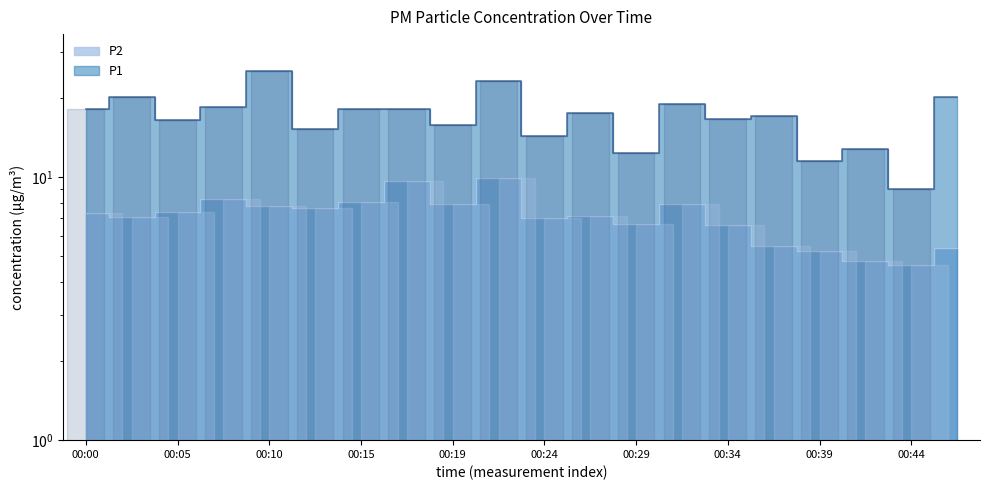

What is the difference between the second highest and minimum values in the P1 series?

14.2